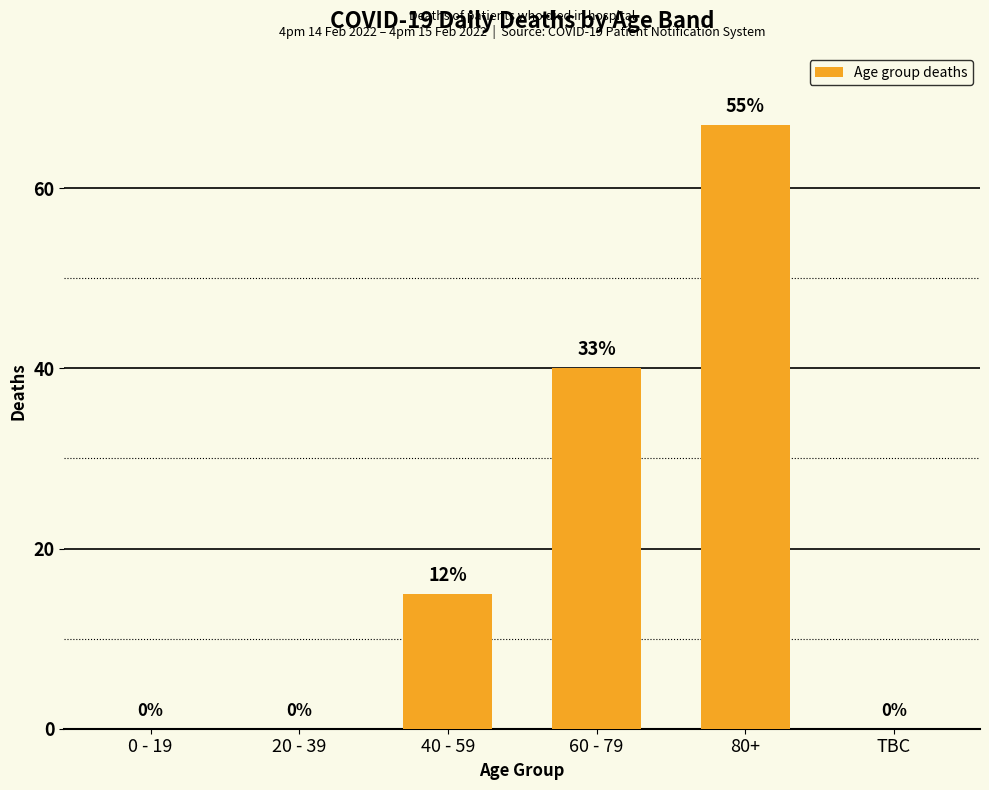

The chart shows a value of 40 at 60 - 79. True or false?

True